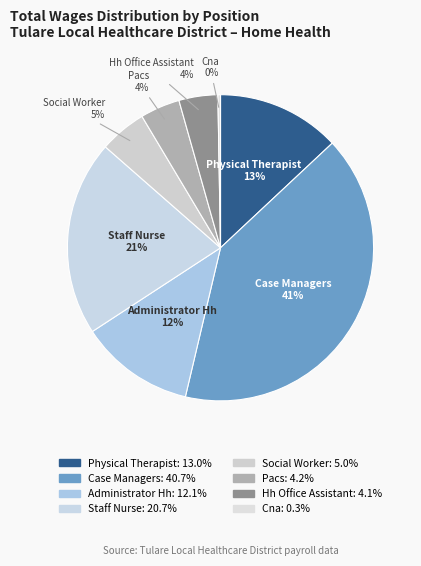

How many segments does this pie chart have?

8